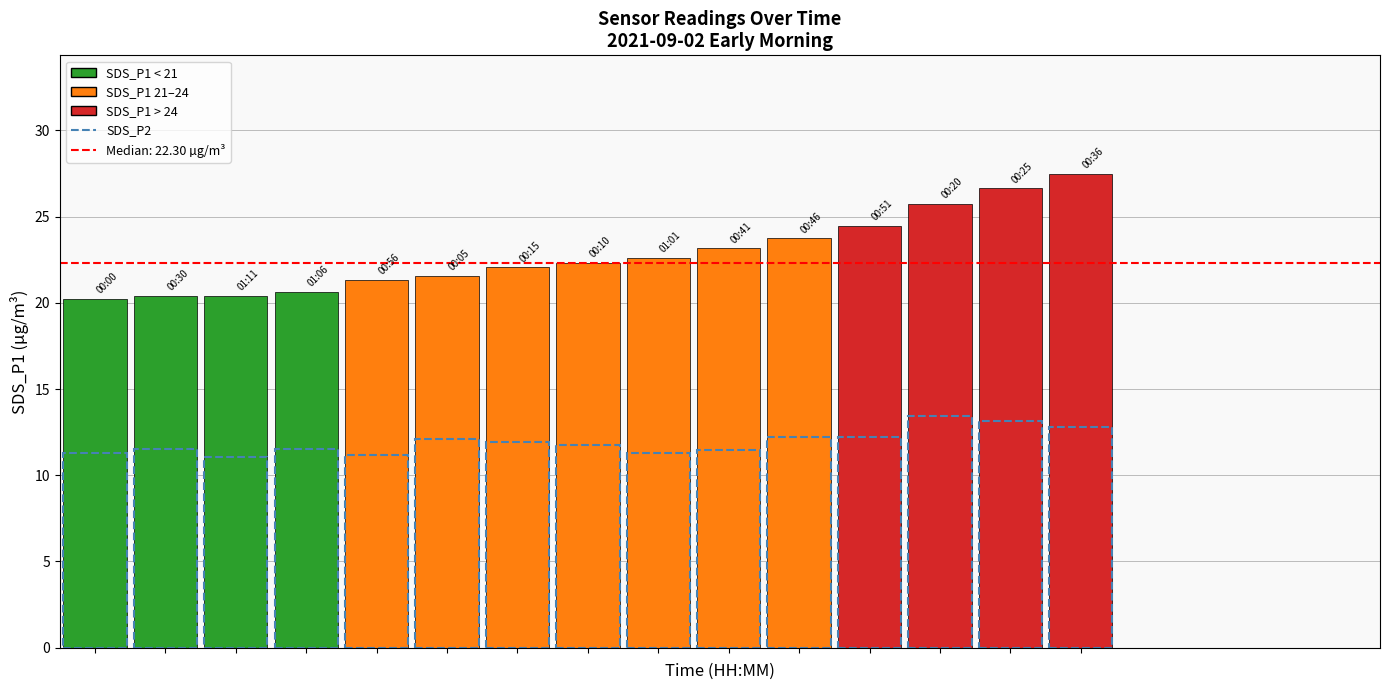

Is the value of SDS_P1 at 9 greater than the value of SDS_P2 at 13?

Yes